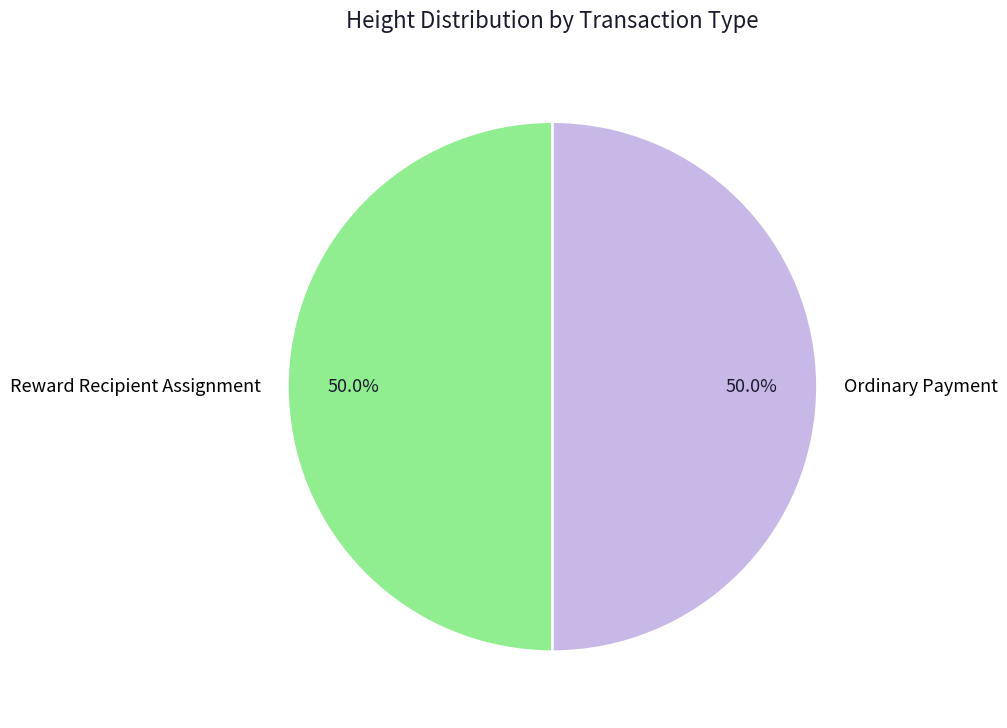

What percentage is NOT represented by Ordinary Payment?

50.0%